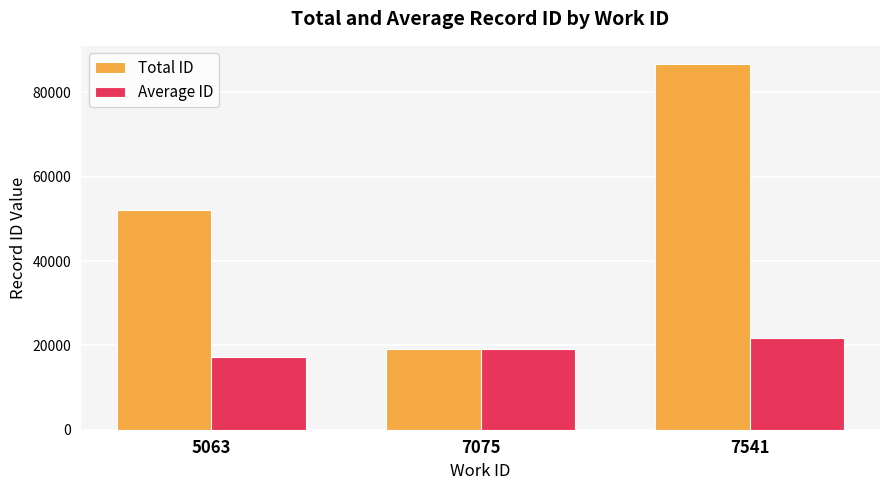

The Average ID series shows 21680.0 at 7541. True or false?

True